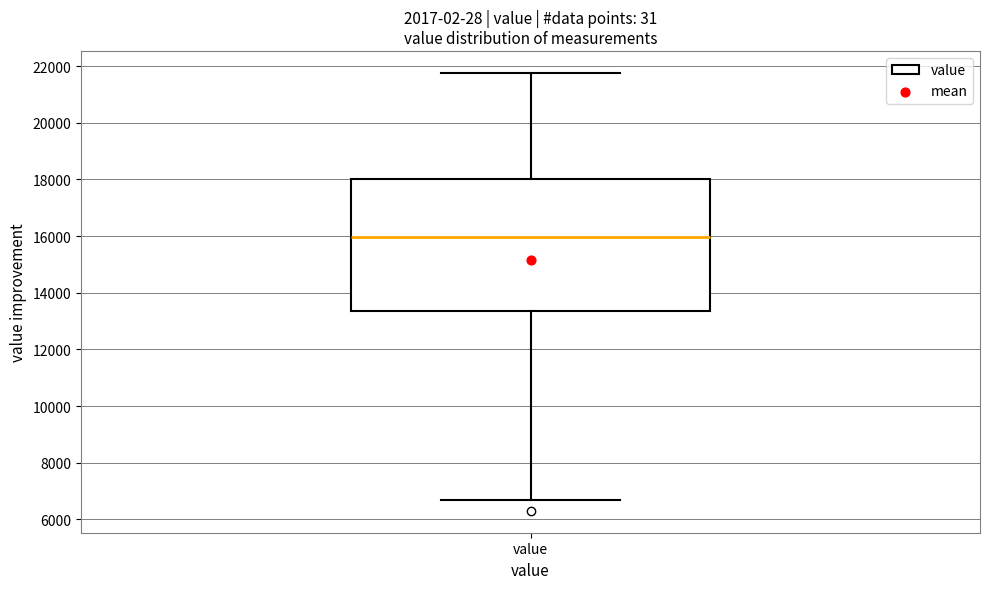

Where is the lower edge of the box for value on the y-axis? The values are not printed on the chart, so give them approximately, as read against the axis.

13400